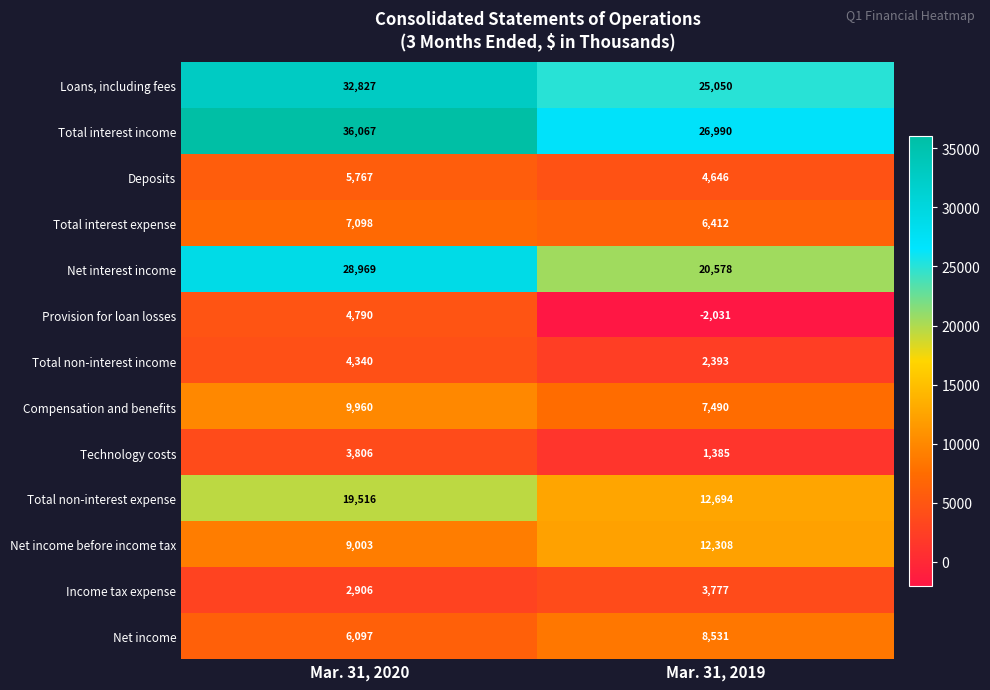

What is the sum of the Net income before income tax values at Mar. 31, 2019 and Mar. 31, 2020?

21311